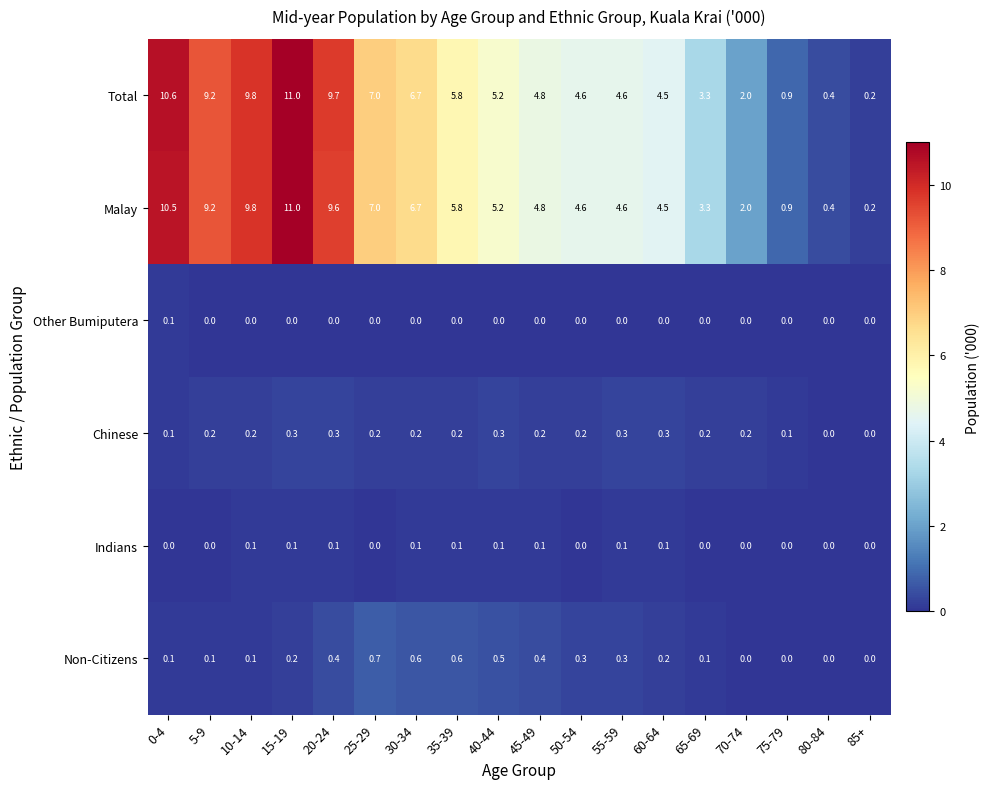

Count the number of categories in the chart.

18